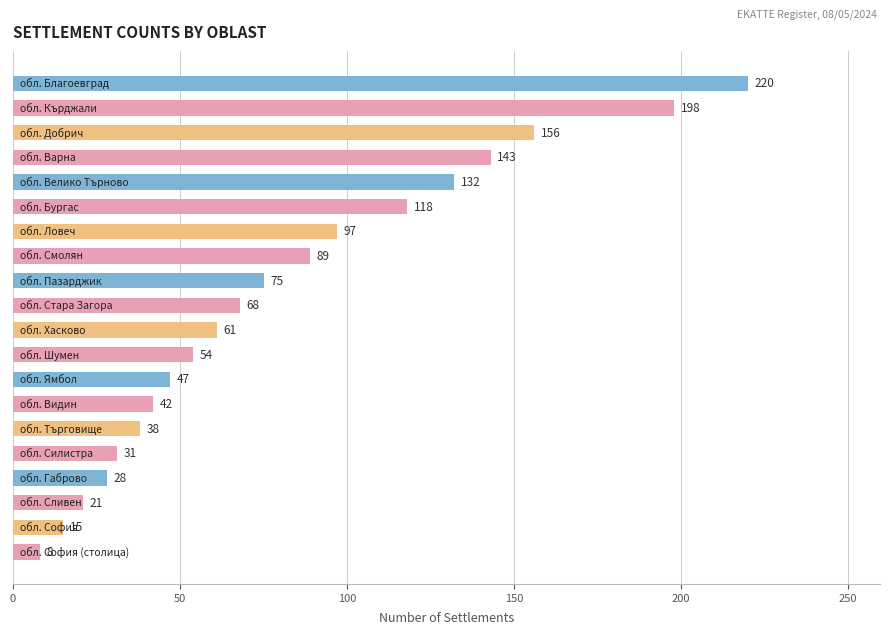

What is the greatest value displayed?

220